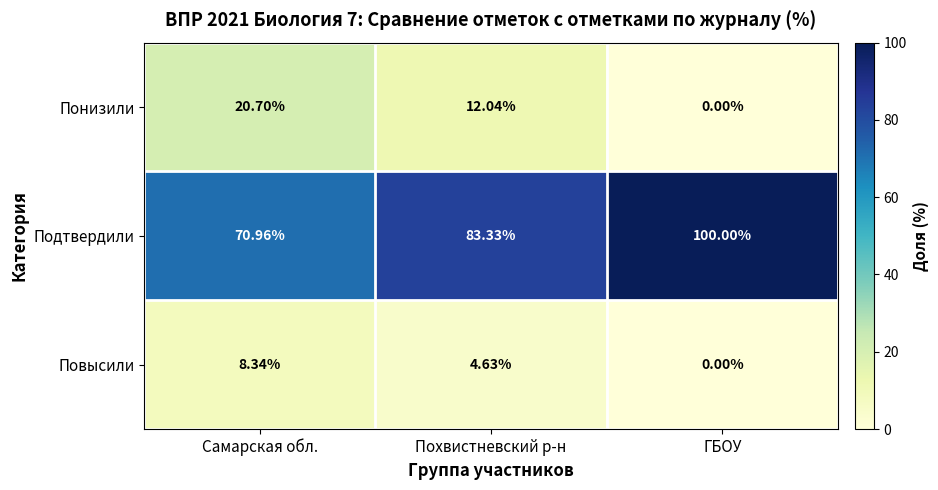

How many distinct data groups are displayed?

3